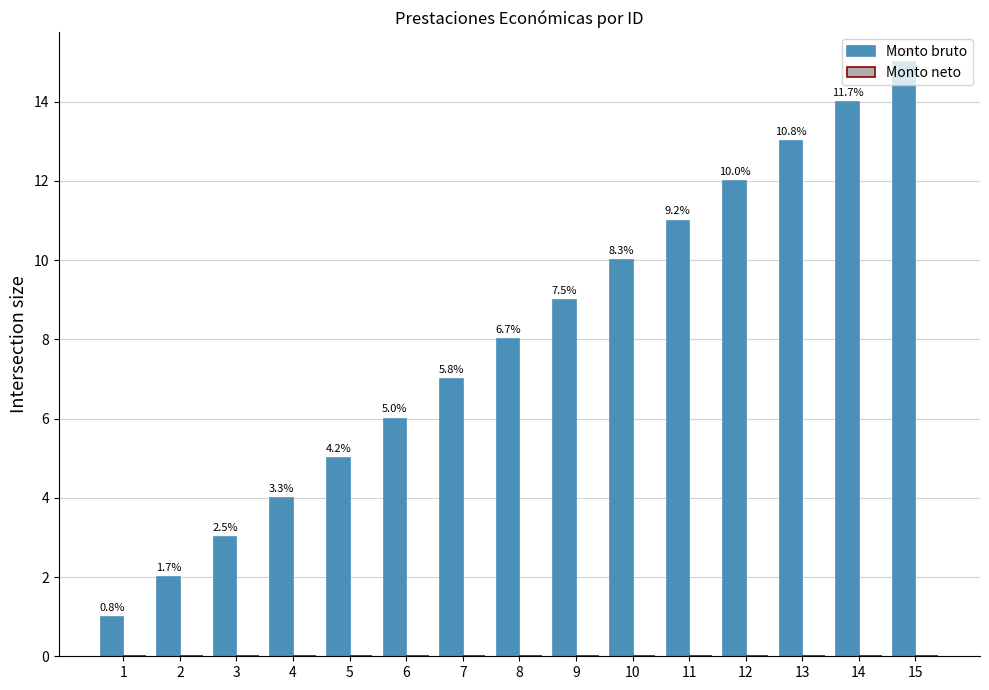

Reading right to left, list all the values displayed in this chart.

Monto bruto: 15=15	14=14	13=13	12=12	11=11	10=10	9=9	8=8	7=7	6=6	5=5	4=4	3=3	2=2	1=1
Monto neto: 15=0	14=0	13=0	12=0	11=0	10=0	9=0	8=0	7=0	6=0	5=0	4=0	3=0	2=0	1=0